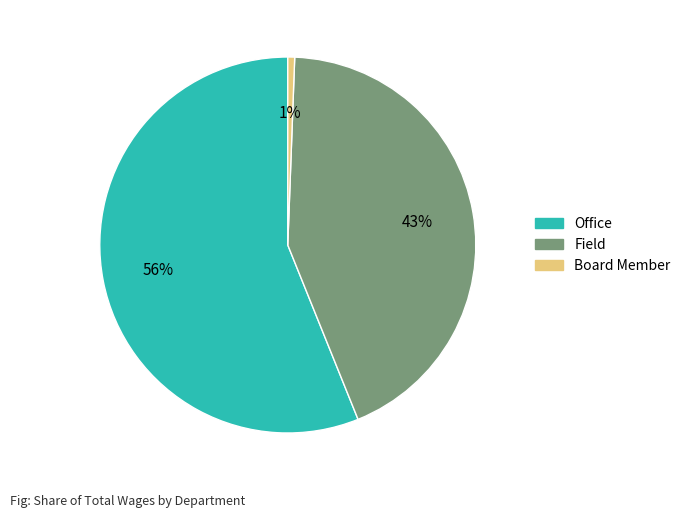

How many segments does this pie chart have?

3